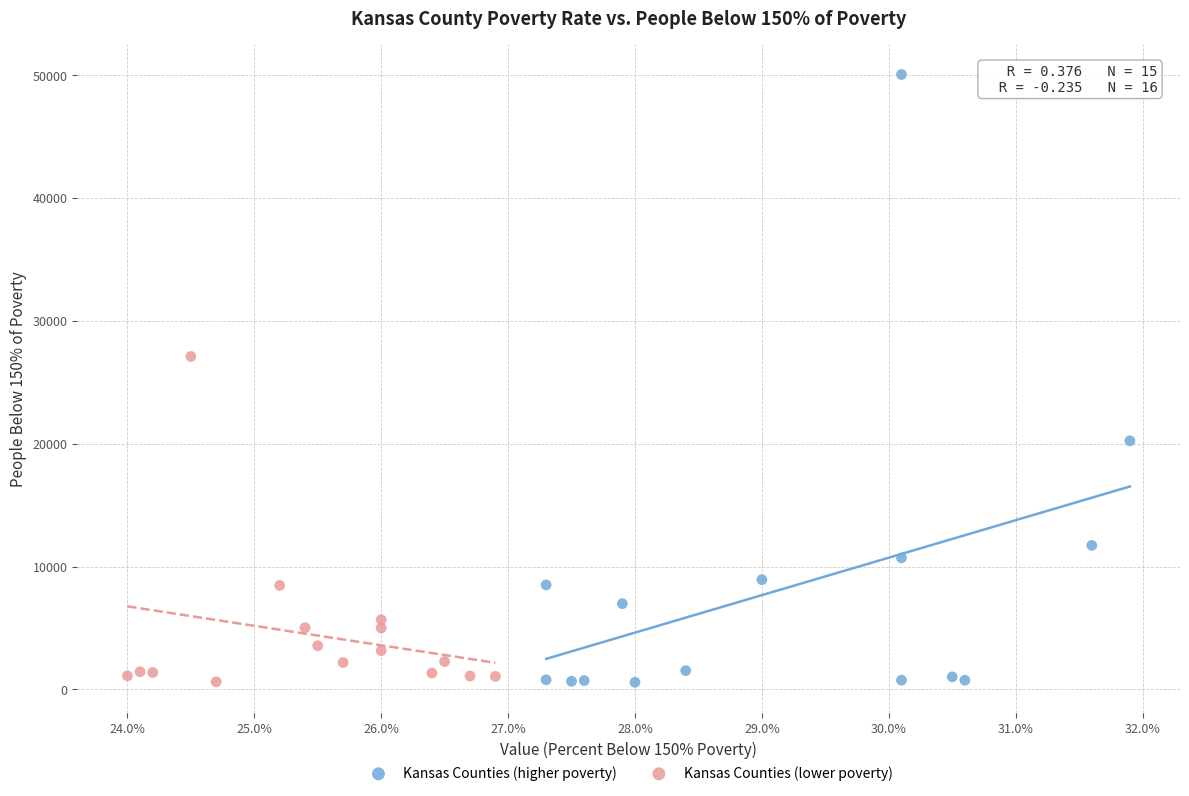

Which series has the widest spread of Y values?

Kansas Counties (higher poverty)